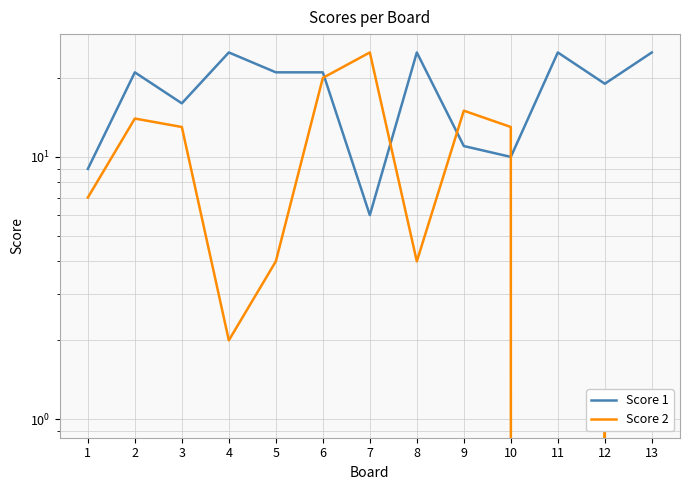

Which series ends up on top after the final intersection of Score 1 and Score 2?

Score 1